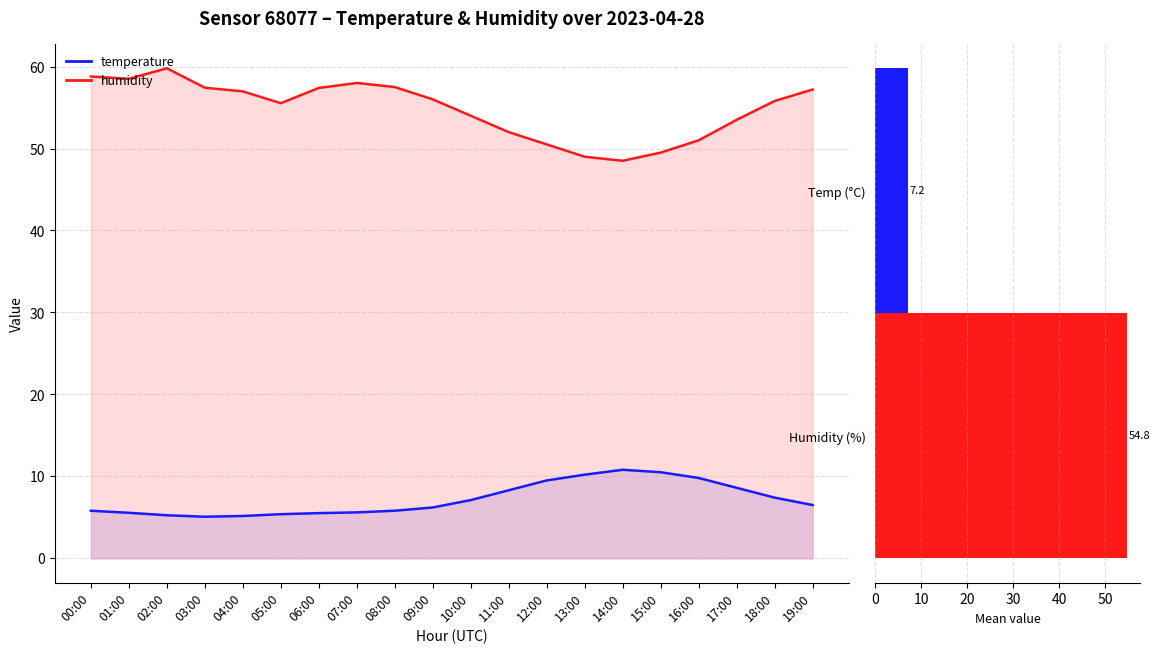

What is the lowest value of the temperature series?

5.1